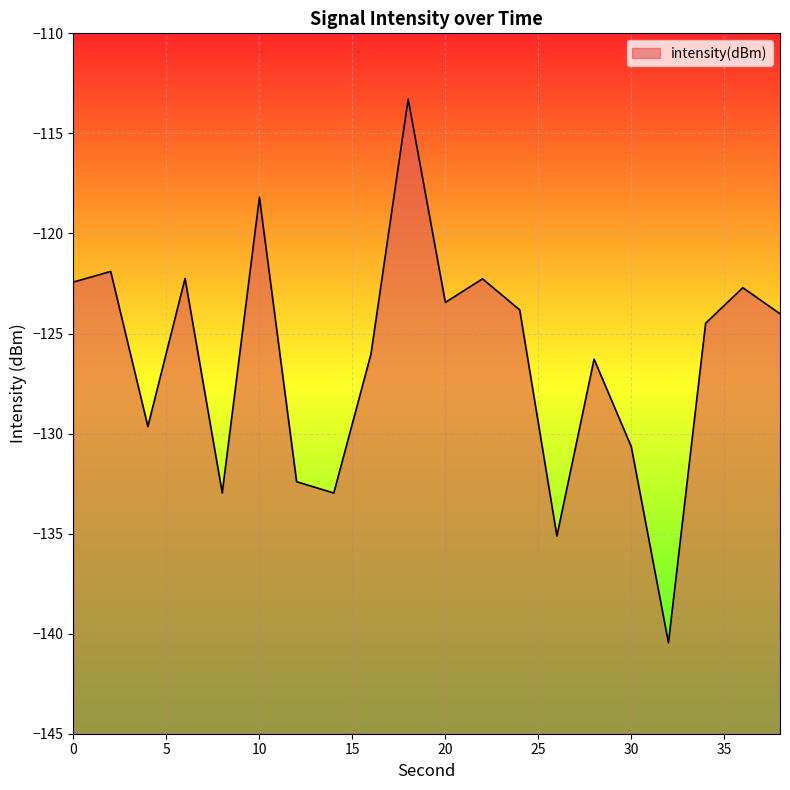

How many data points are less than -124?

11